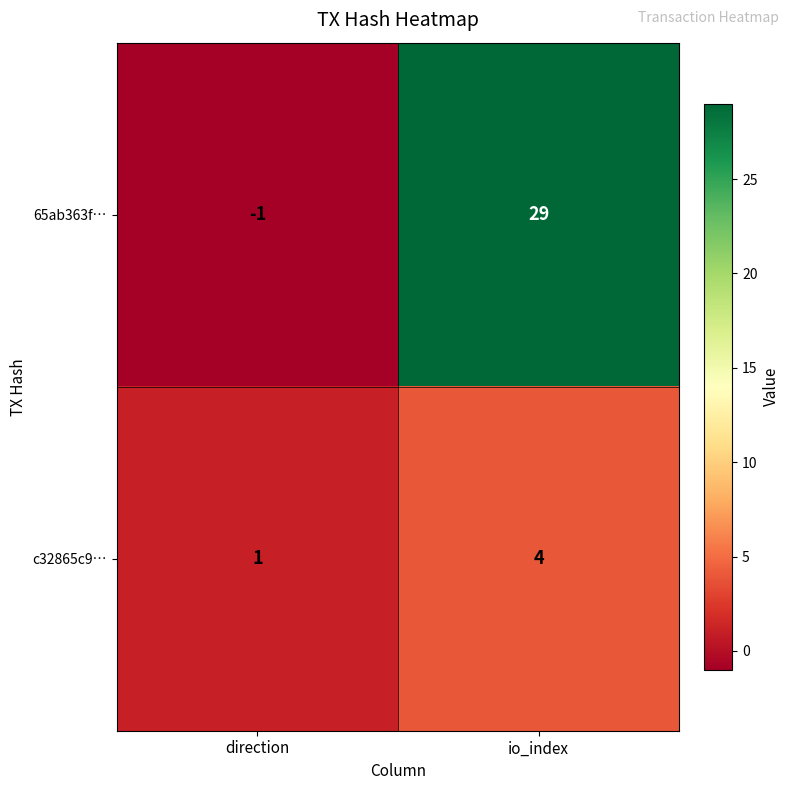

Is it true that c32865c9… equals 4 at io_index?

True